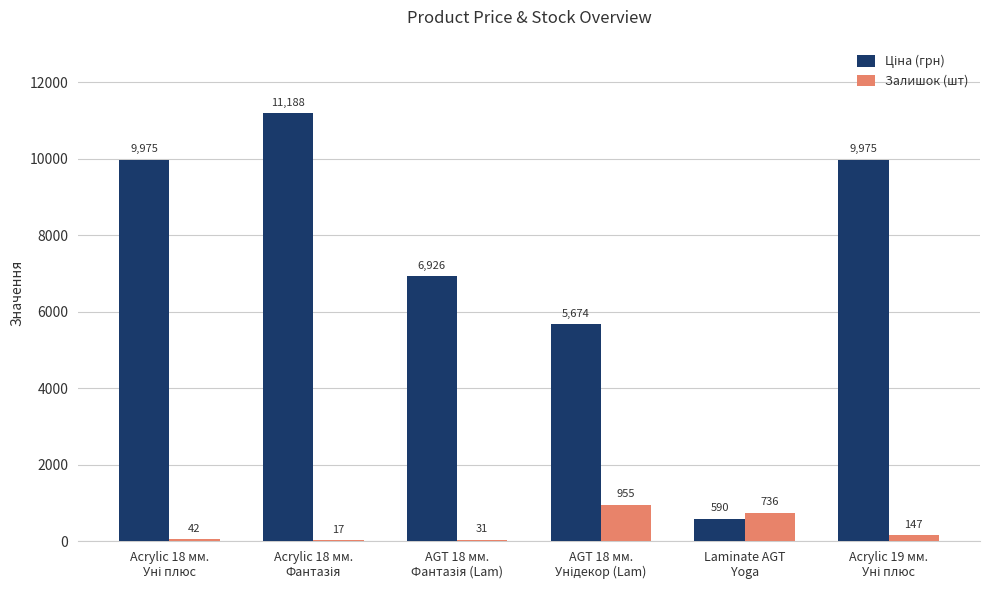

How many groups of bars are there?

6